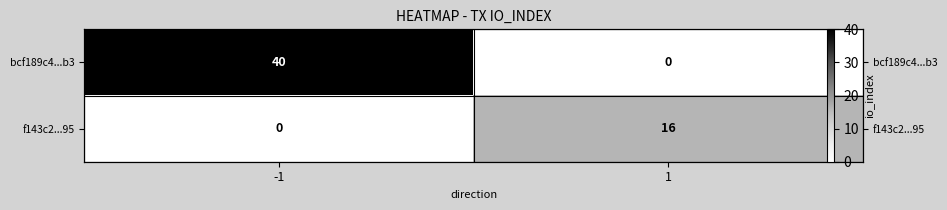

What is the total value across all series at 1?

16